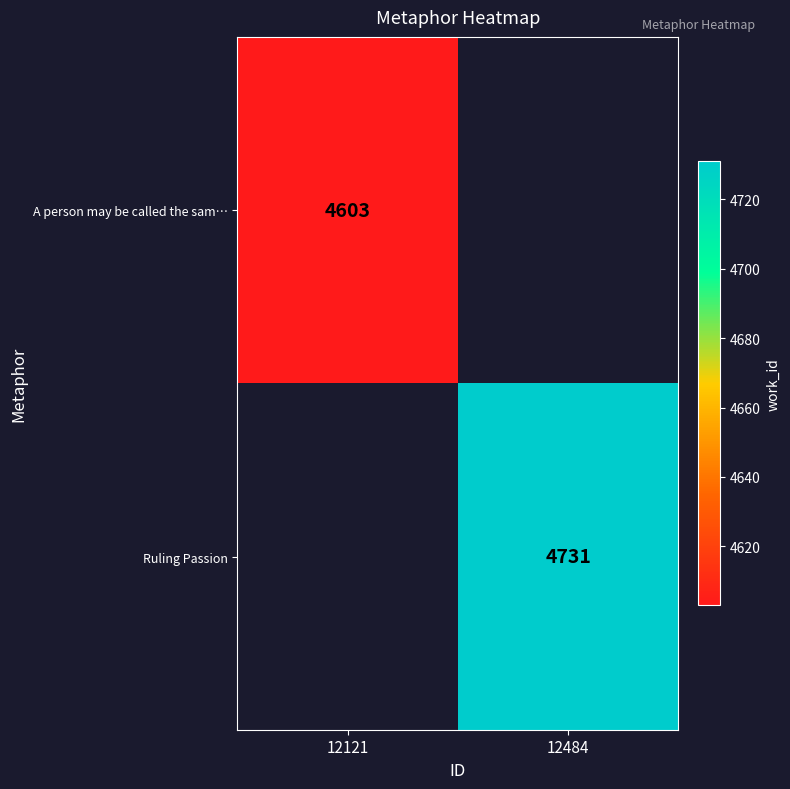

Is the value of A person may be called the sam… at 12121 greater than the value of Ruling Passion at 12484?

No